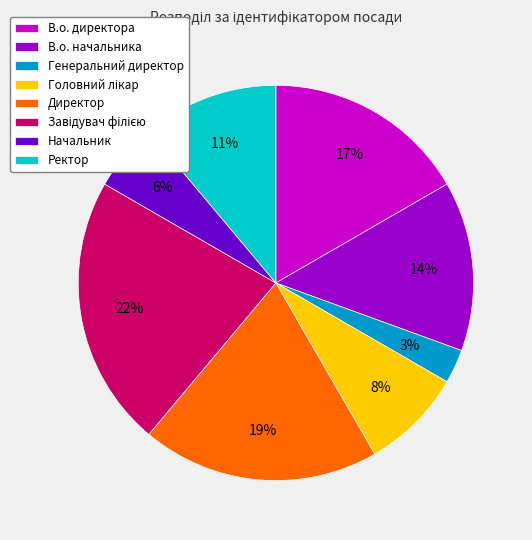

To the nearest percent, what is the difference between the largest and smallest slice percentages?

19%